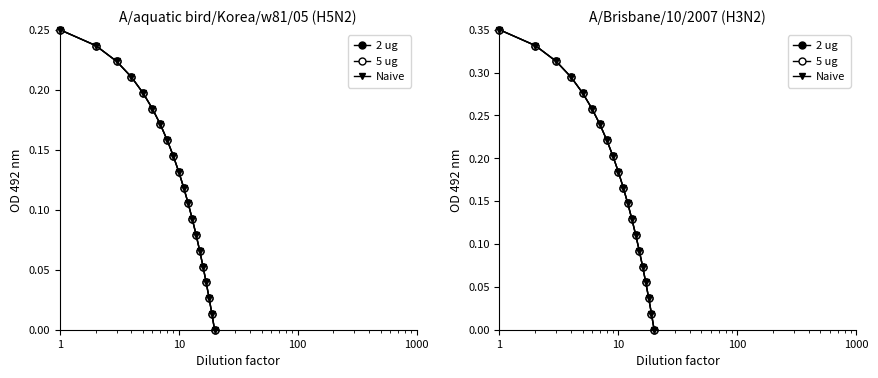

What are all the series names shown in the legend?

2 ug, 5 ug, Naive